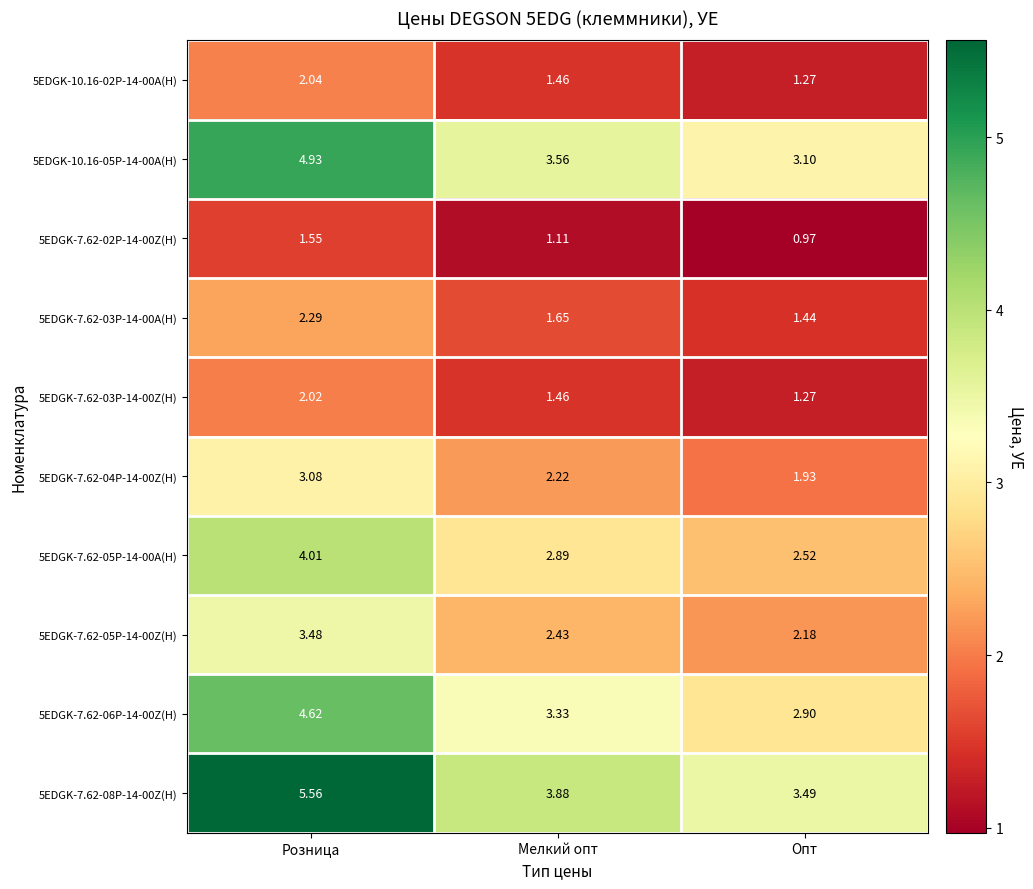

At how many categories does at least one series exceed 1?

3